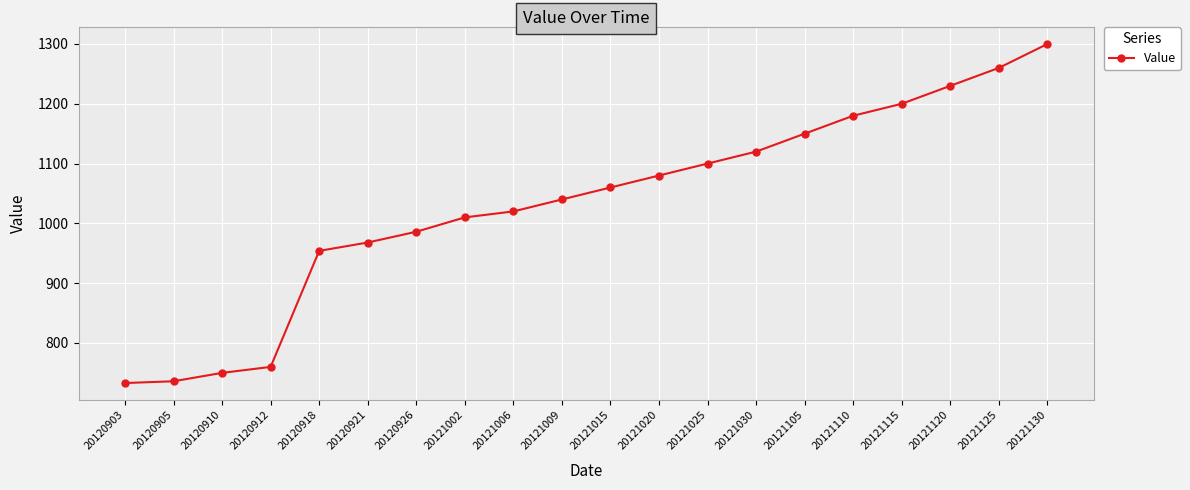

Read the value at 20120918.

954